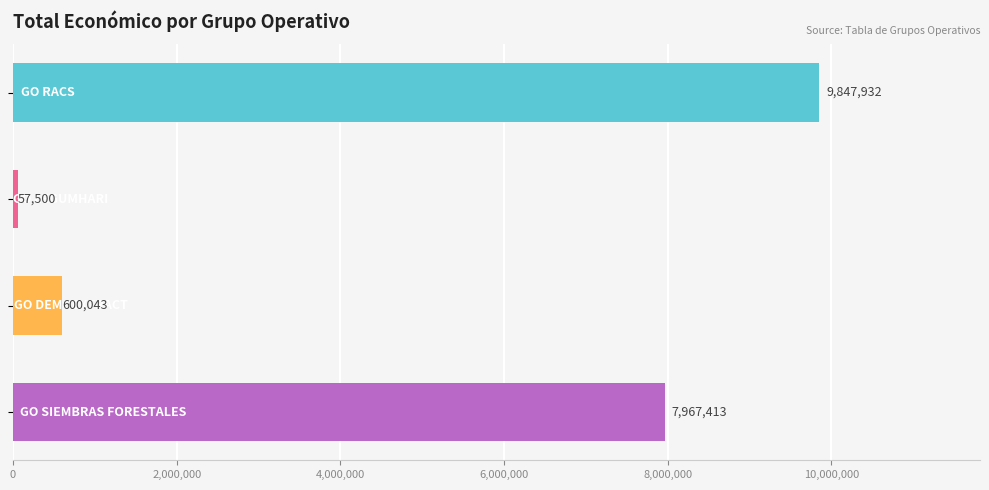

What is the label of the 1st bar from the left?

GO RACS